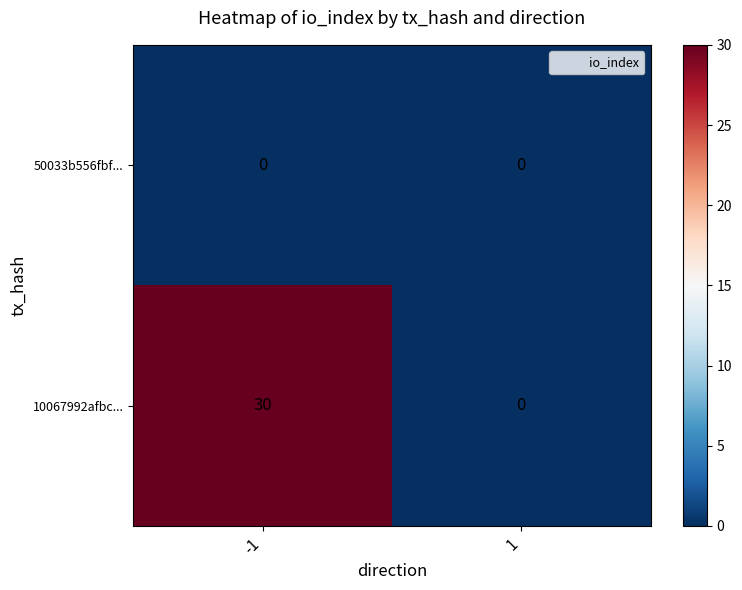

Rank the series at -1 from lowest to highest value.

50033b556fbf..., 10067992afbc...